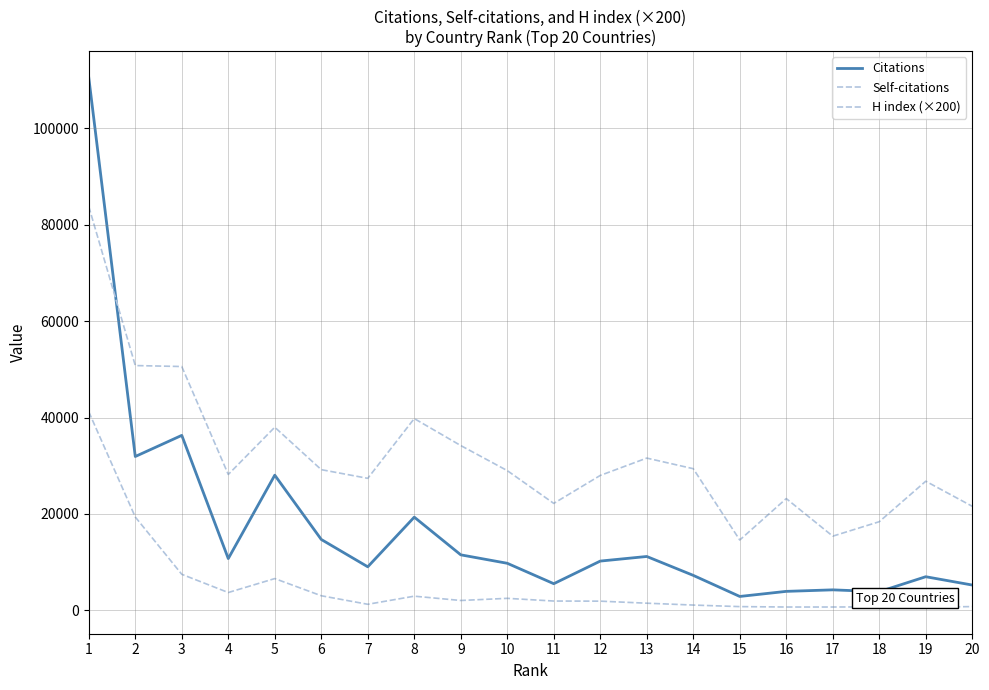

How many lines are shown in the chart?

3